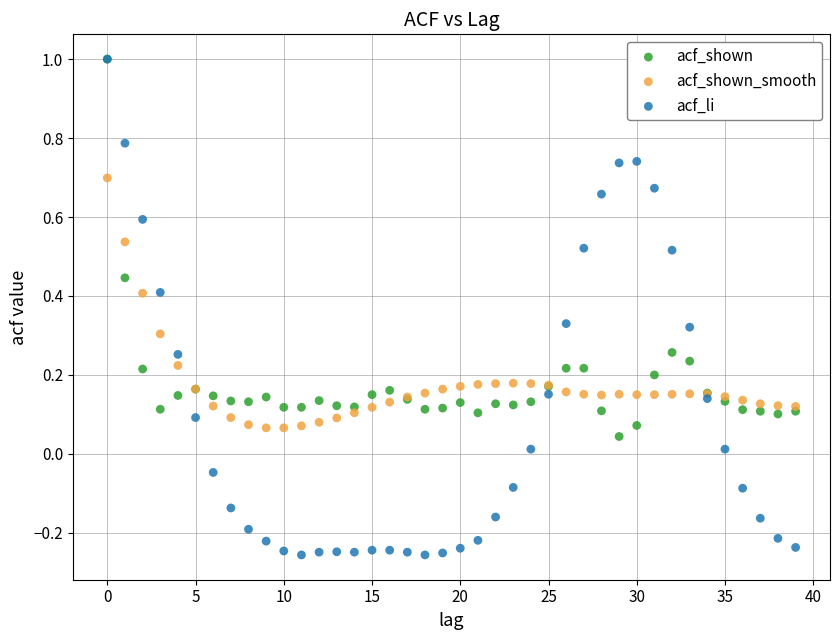

What are all the series names shown in the legend?

acf_shown, acf_shown_smooth, acf_li